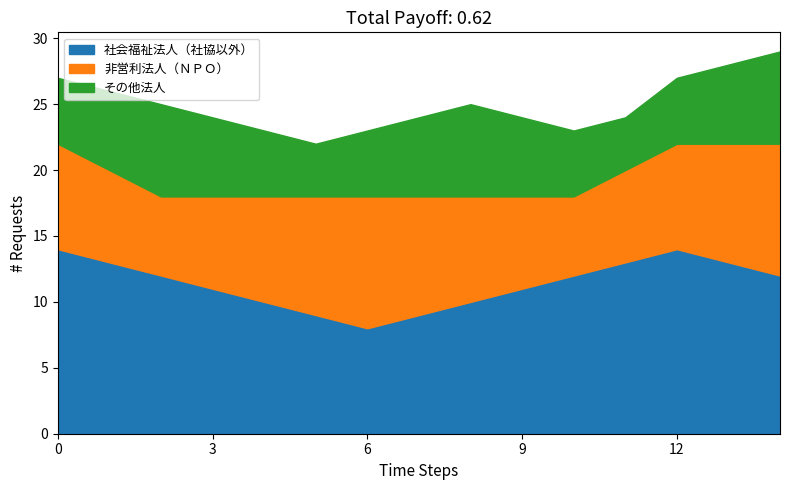

How many distinct data groups are displayed?

3